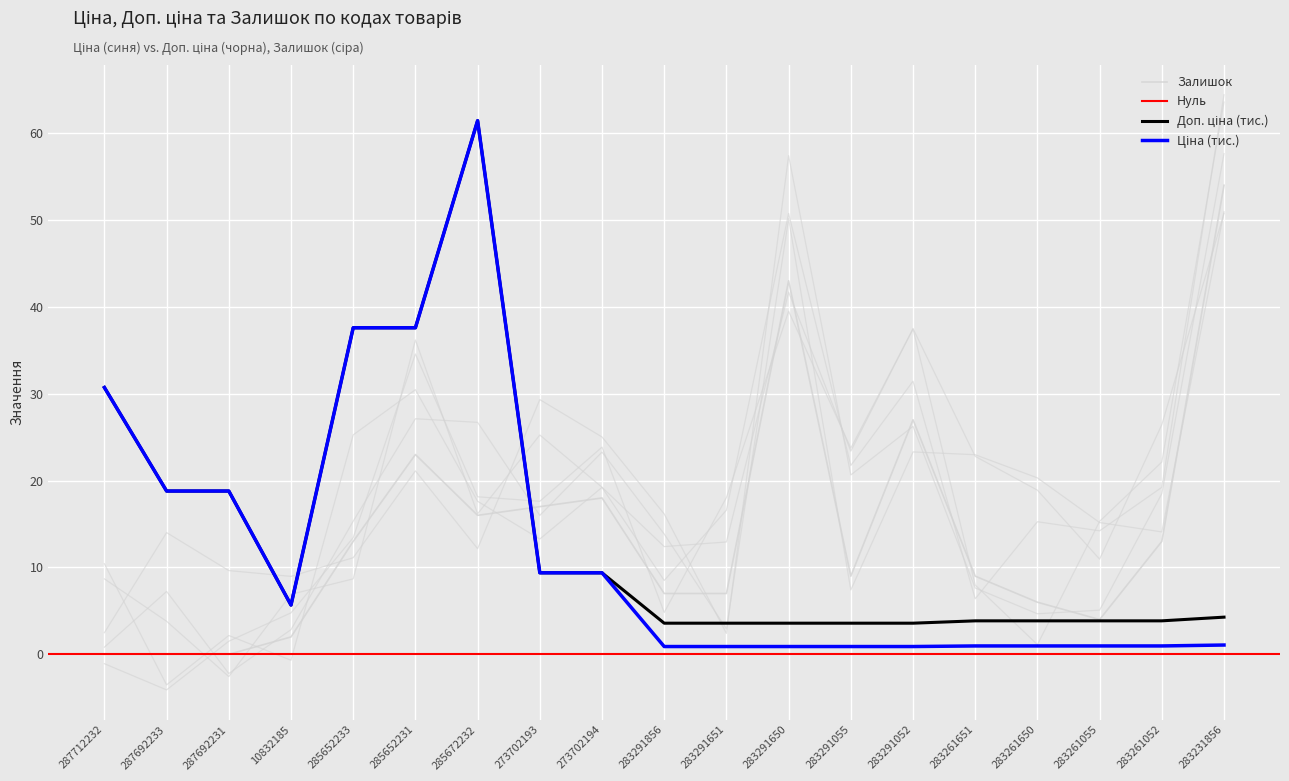

What is the difference between the highest and lowest values at 273702193?

7.6